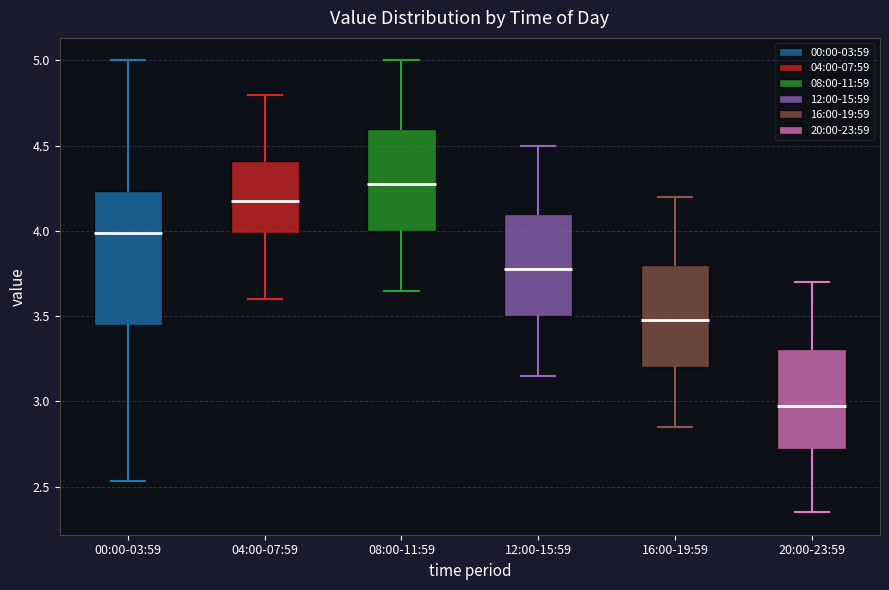

Which box is the tallest, from its lower edge to its upper edge?

00:00-03:59